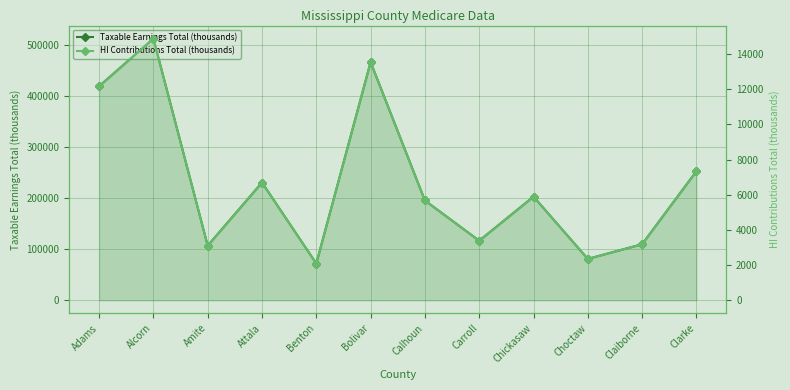

Between Clarke and Carroll, which is larger?

Clarke